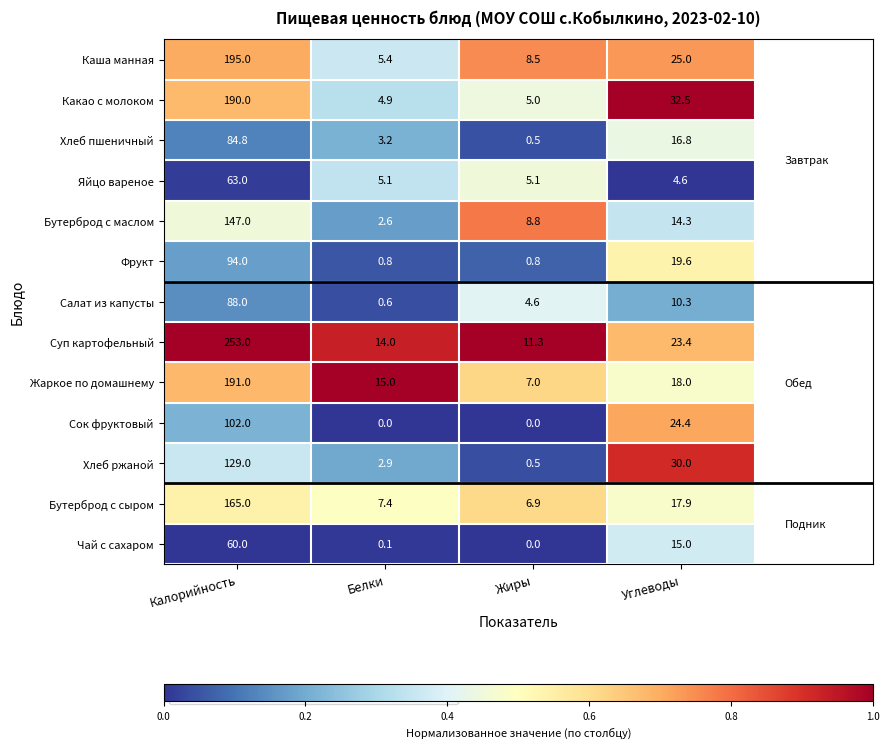

Which series has the largest range (max minus min)?

Суп картофельный